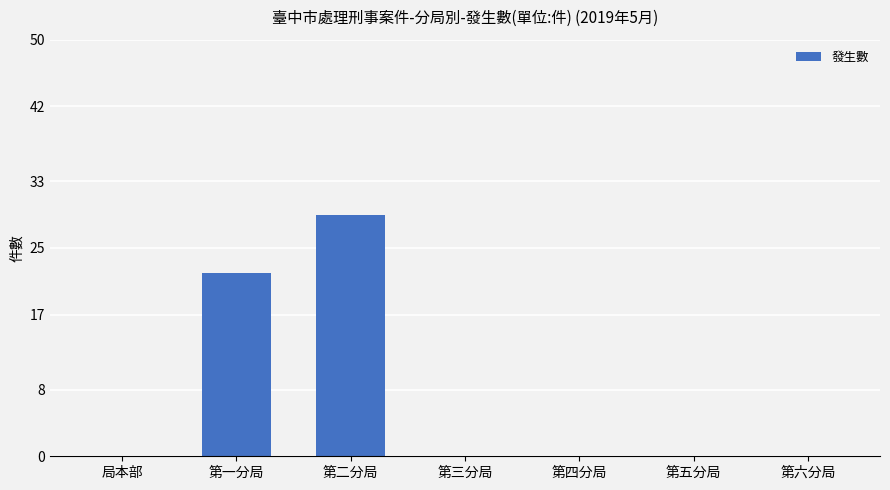

Between 第四分局 and 第一分局, which is larger?

第一分局